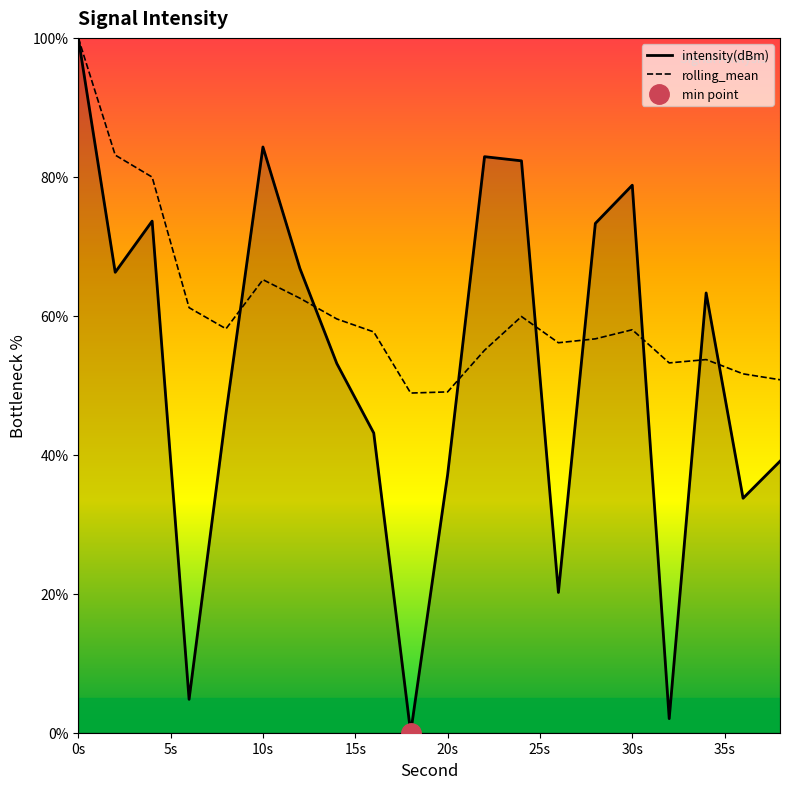

Is it true that intensity(dBm) equals 37.1 at 20s?

True